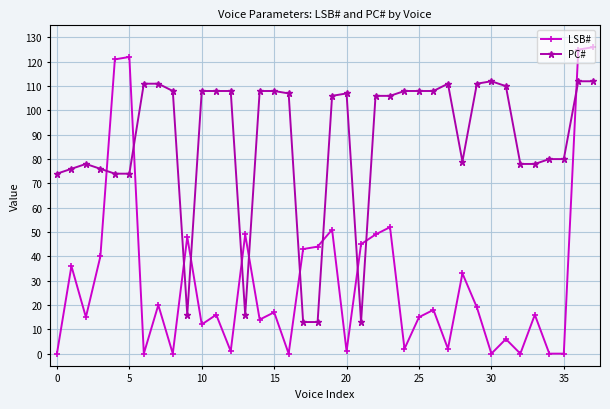

How many intersections are there between PC# and LSB#?

11